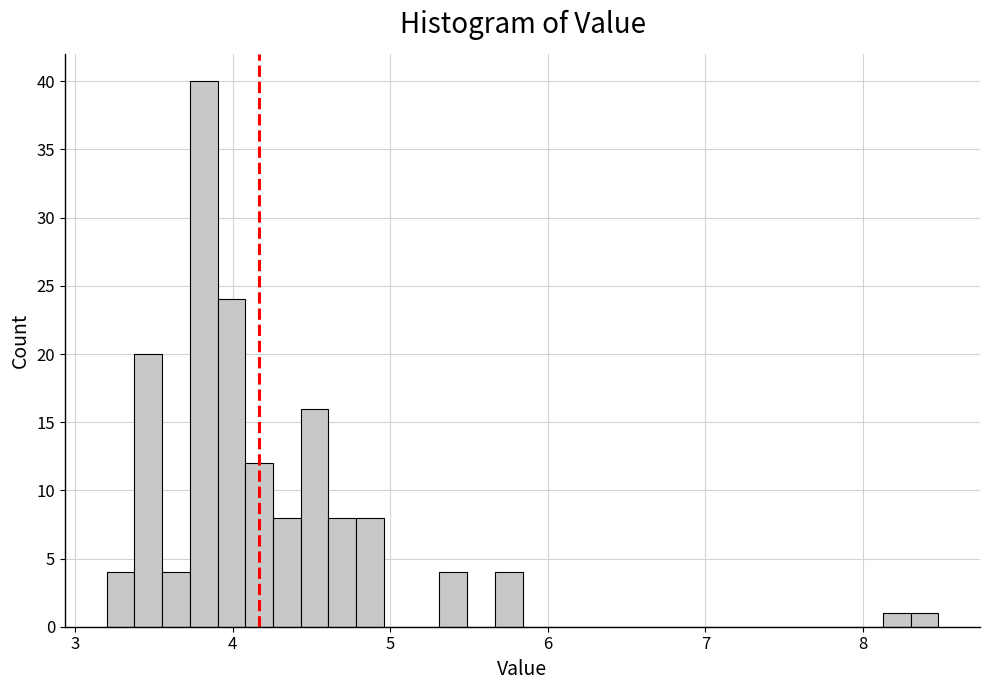

Read against the x-axis, roughly where is the centre of the tallest bar?

3.8